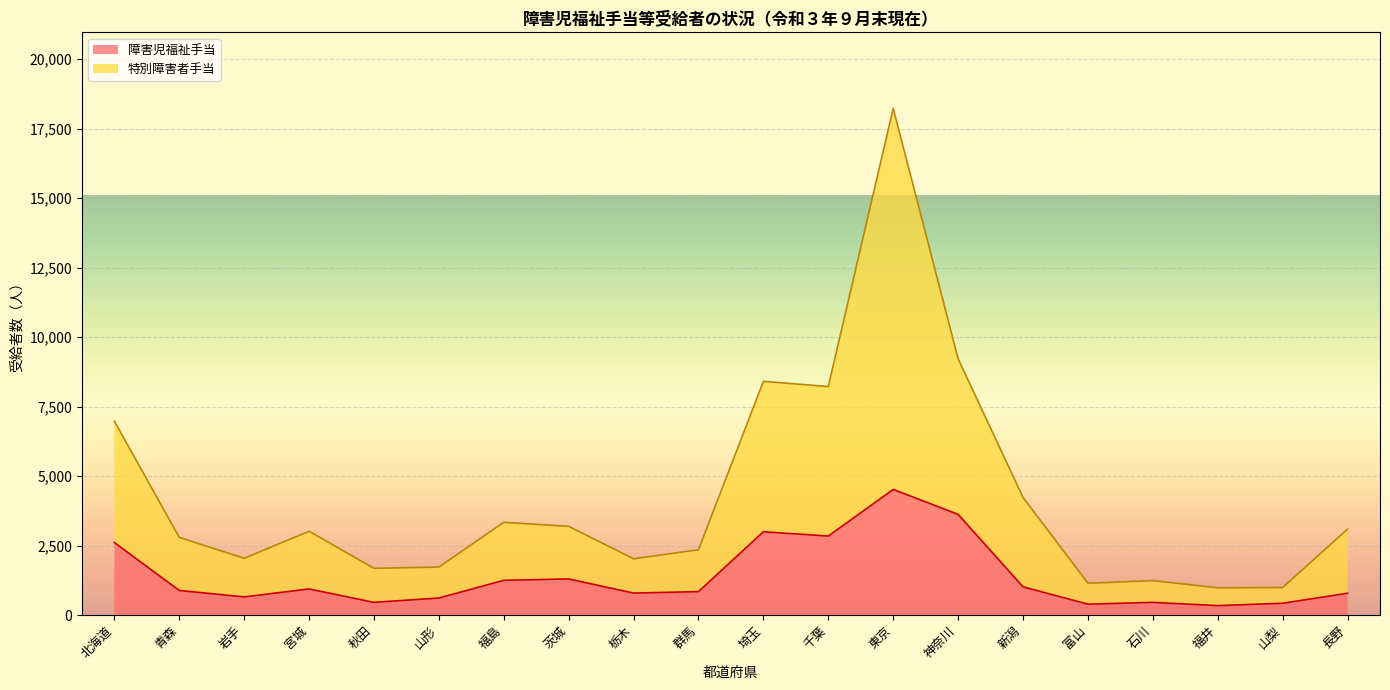

How many categories are shown in the chart?

20